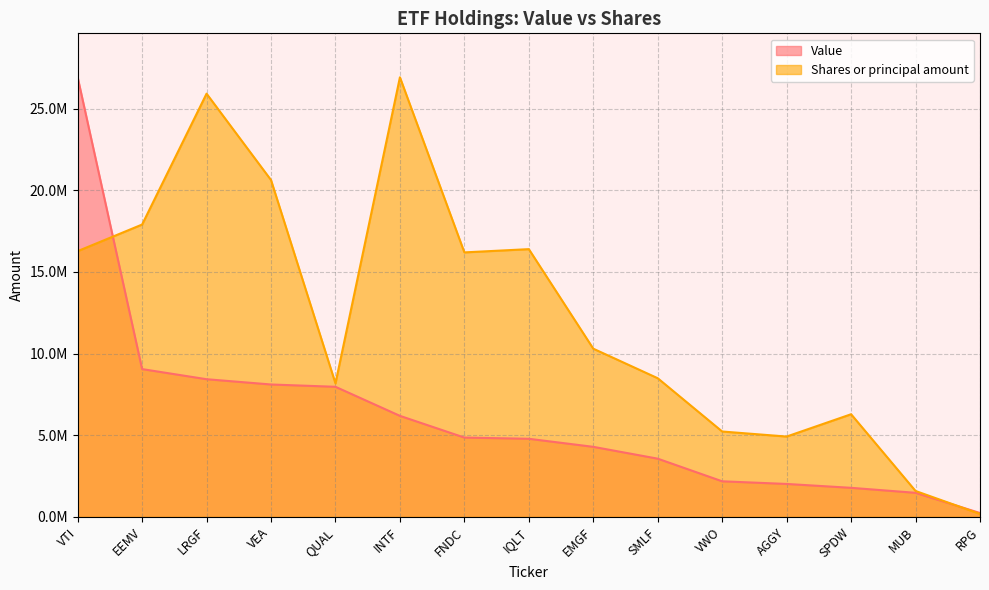

What is the value of the Shares or principal amount point at the 15th from the left?

179673.2